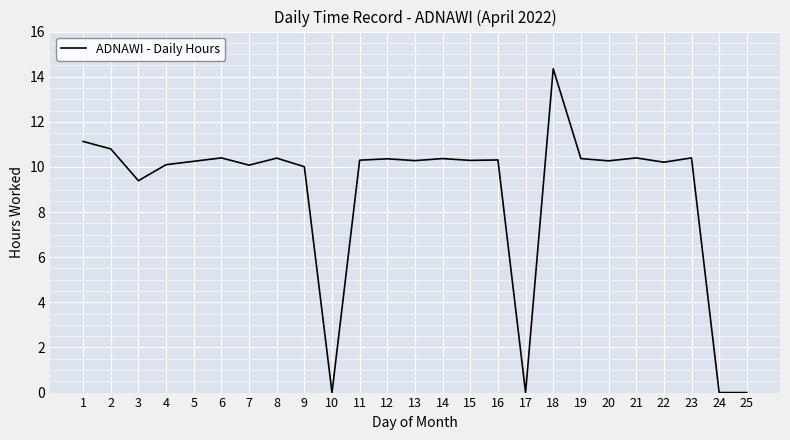

At which category does the chart reach its peak across all series?

18